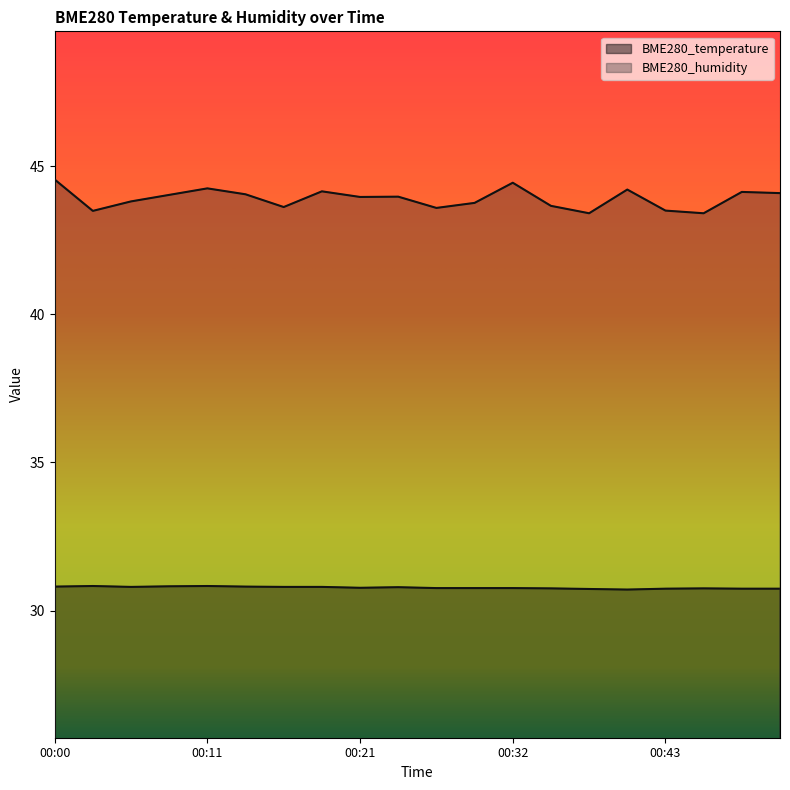

What is the sum of all BME280_temperature values?

615.5